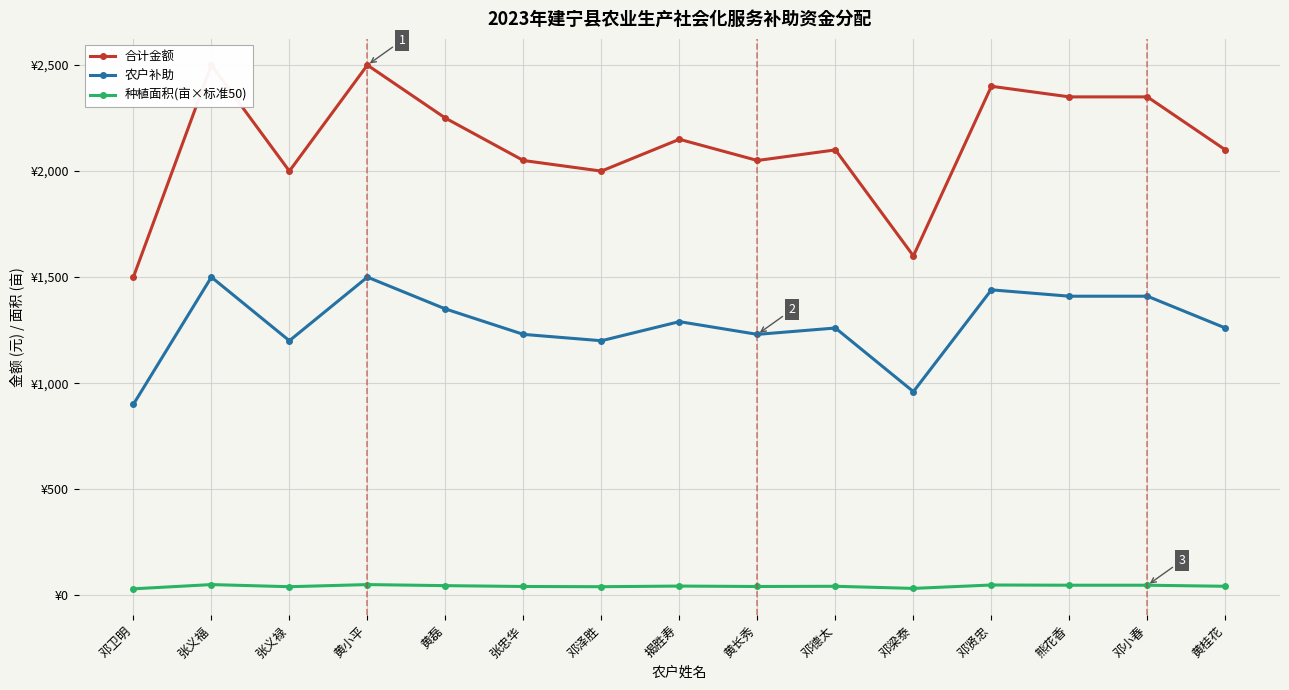

True or false: 种植面积(亩×标准50) and 合计金额 cross at least once.

False